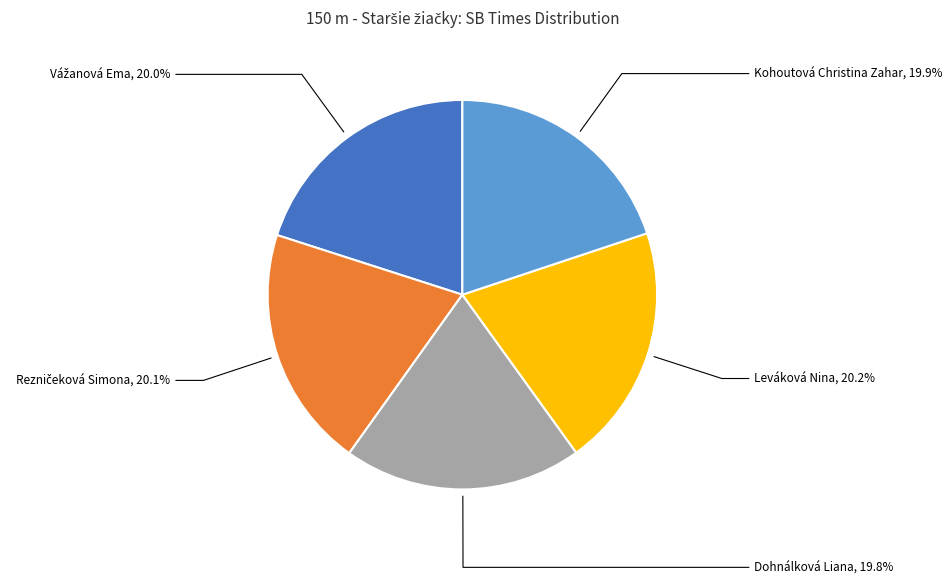

Is there a majority slice in this chart?

No